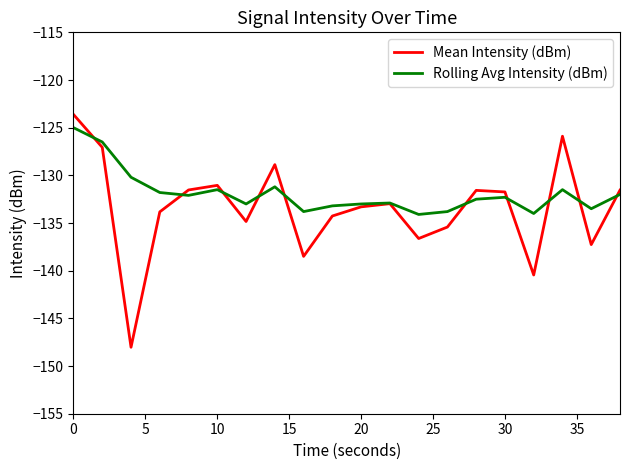

What is the maximum value shown in the chart?

-123.6